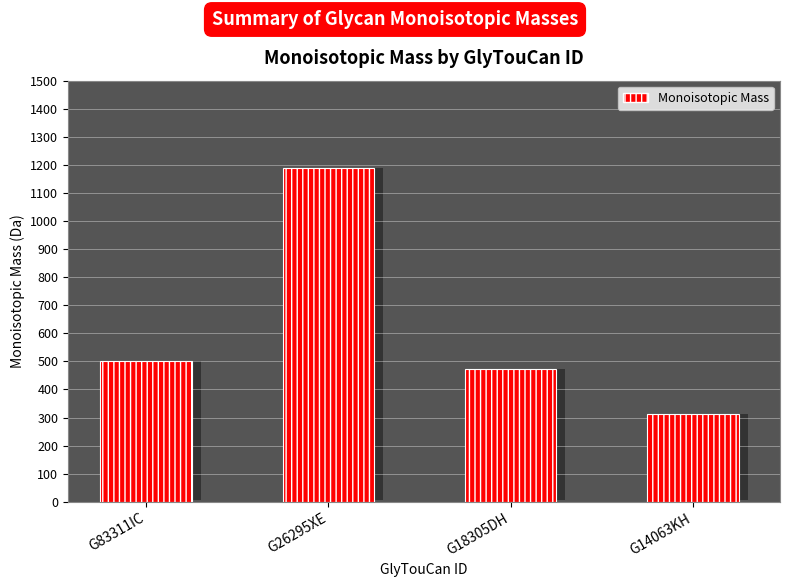

What is the average value?

619.2